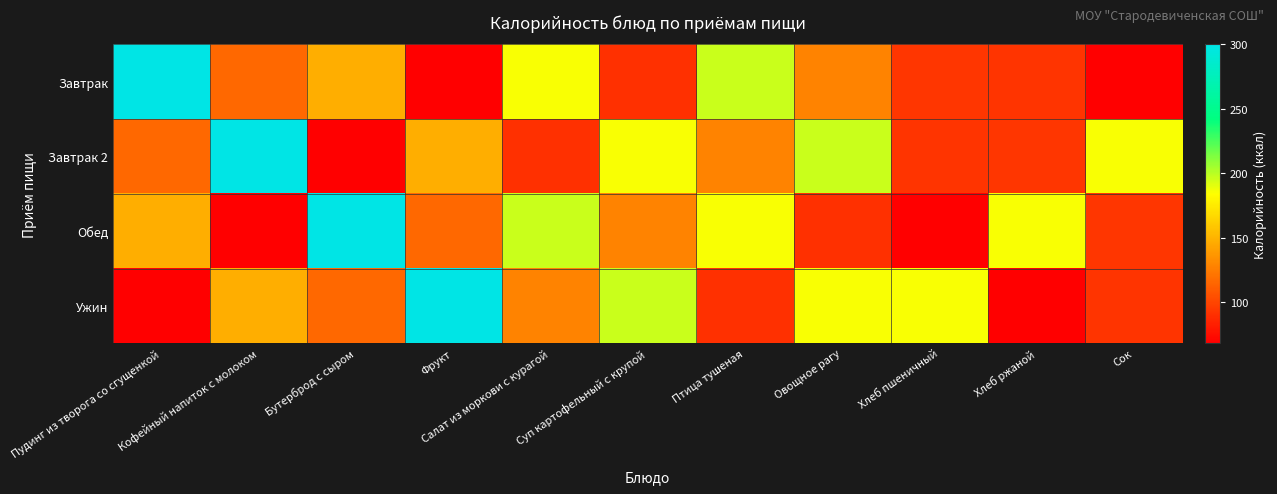

Which series changed the most between Суп картофельный с крупой and Хлеб ржаной?

Ужин